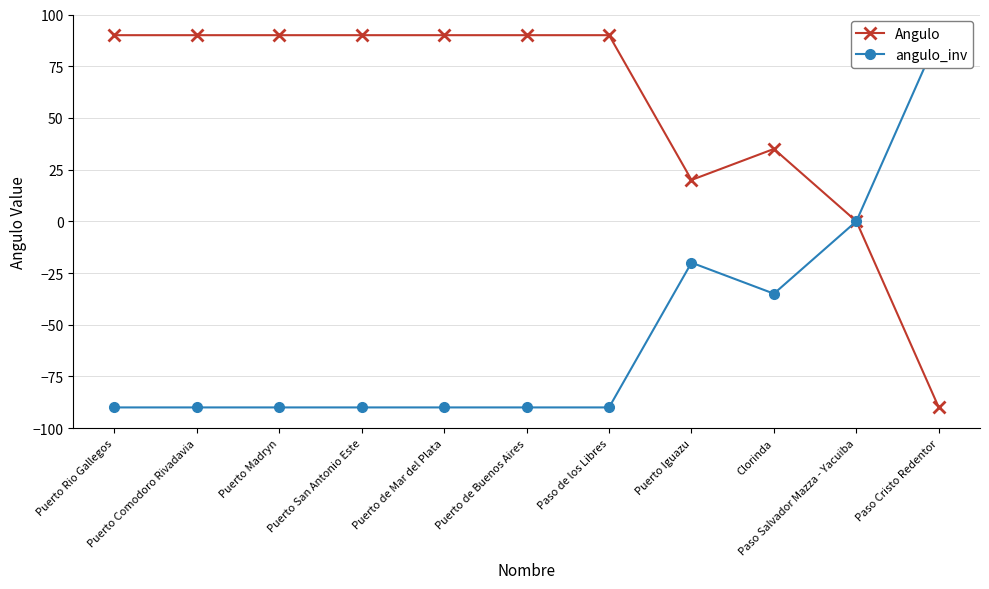

At Puerto Iguazu, list the series in order from smallest to largest.

angulo_inv, Angulo